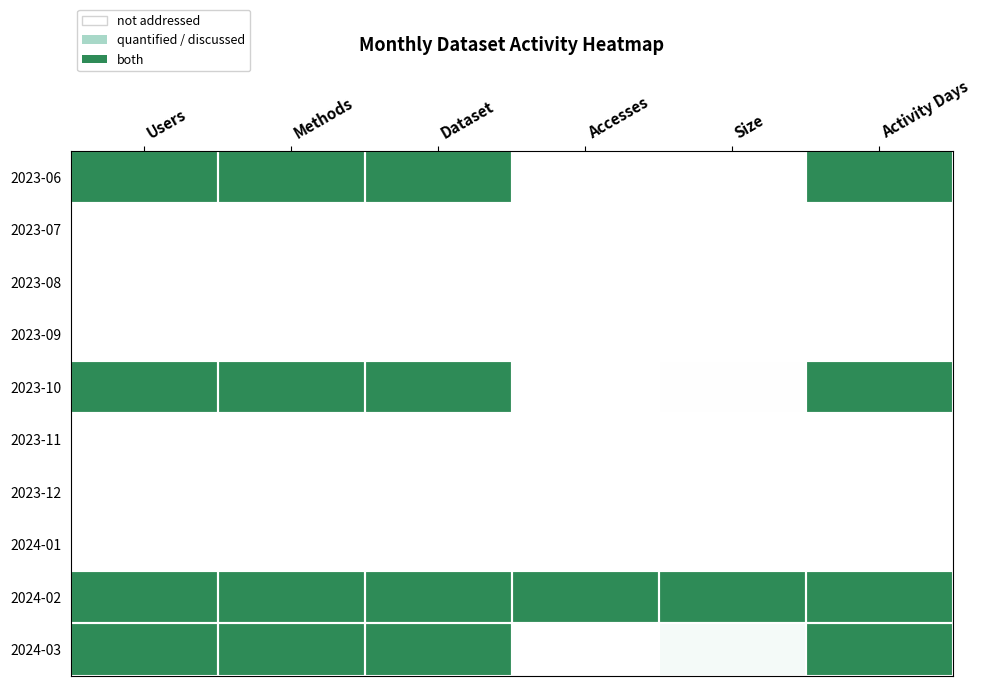

Count the number of data series in this chart.

10